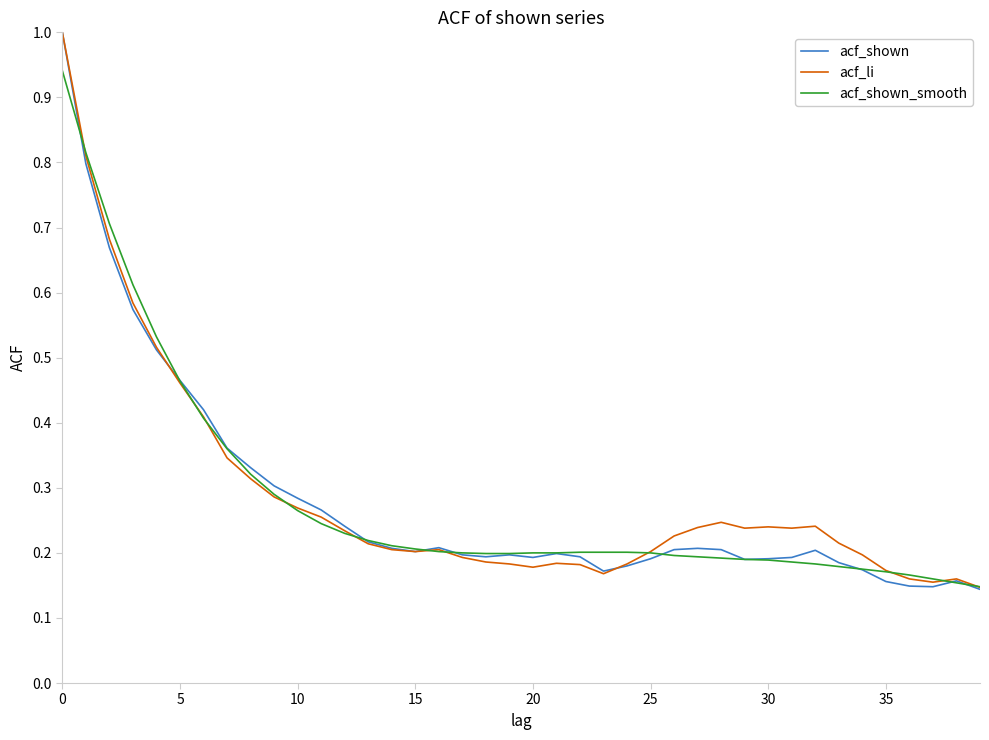

Does the chart have visible grid lines?

No